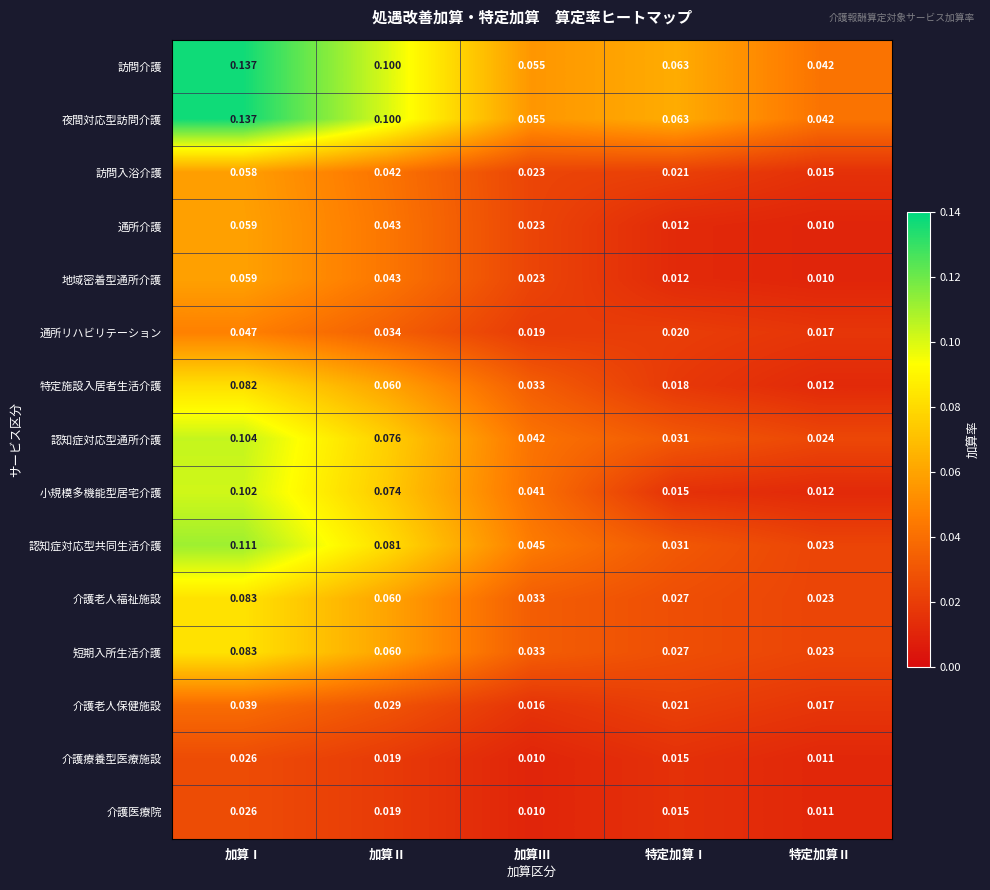

Where is 介護老人保健施設 nearest to the value 0?

加算Ⅲ